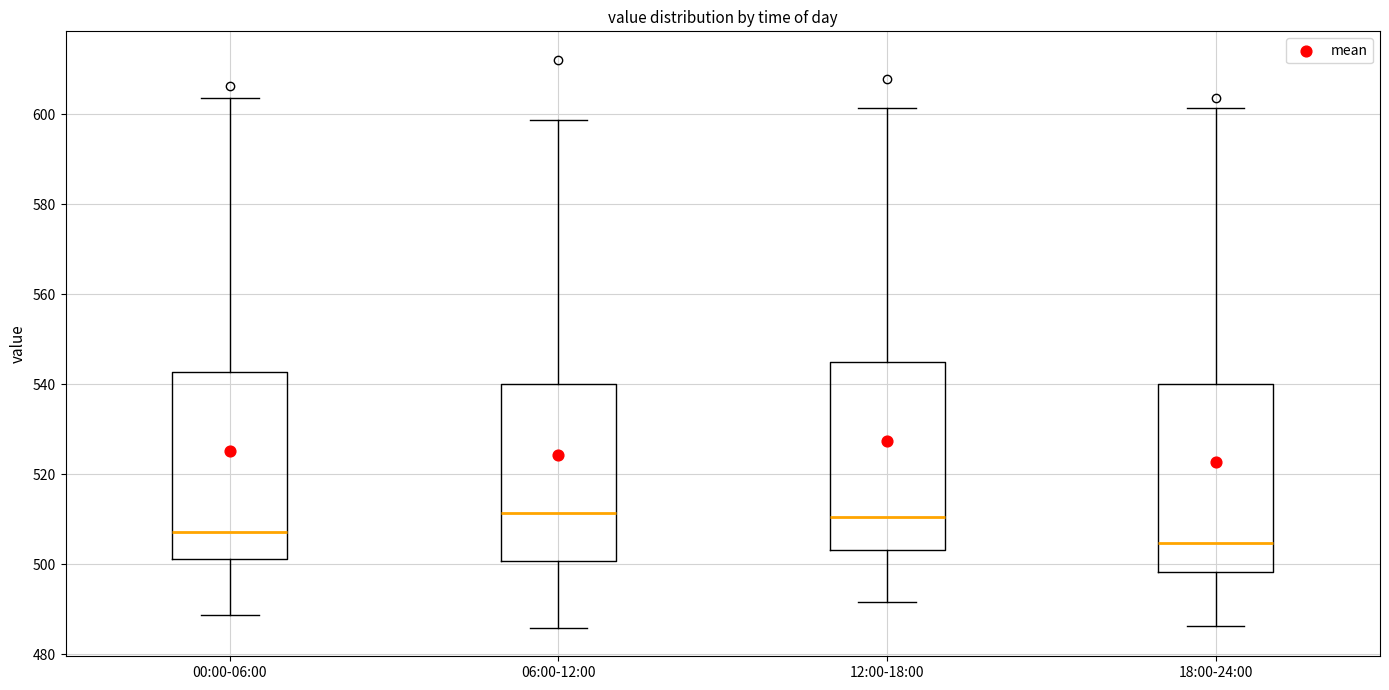

Where does the upper whisker of the box for 18:00-24:00 end on the y-axis? The values are not printed on the chart, so give them approximately, as read against the axis.

602